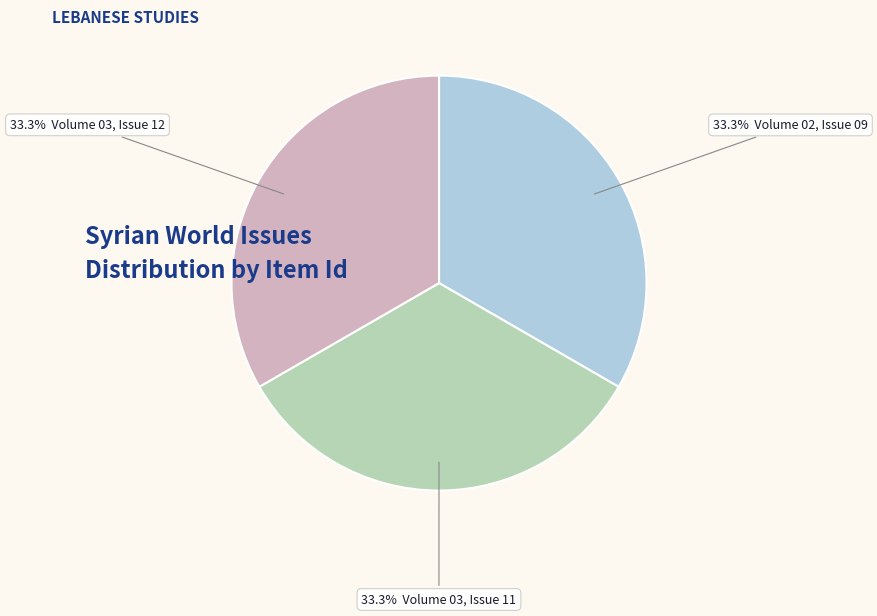

Is there any slice that represents more than half of the pie?

No